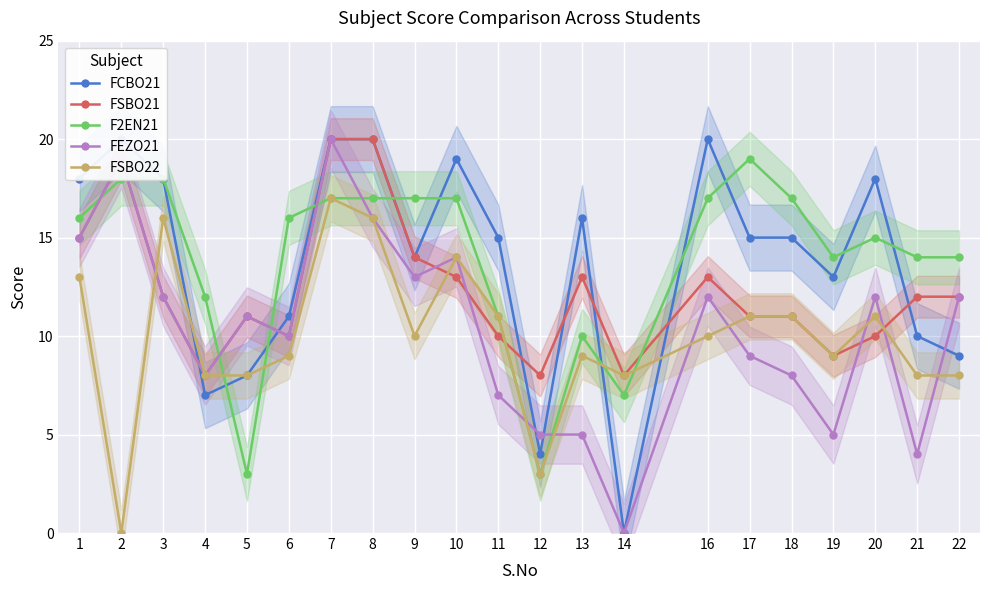

The FSBO21 series shows 13 at 16. True or false?

True